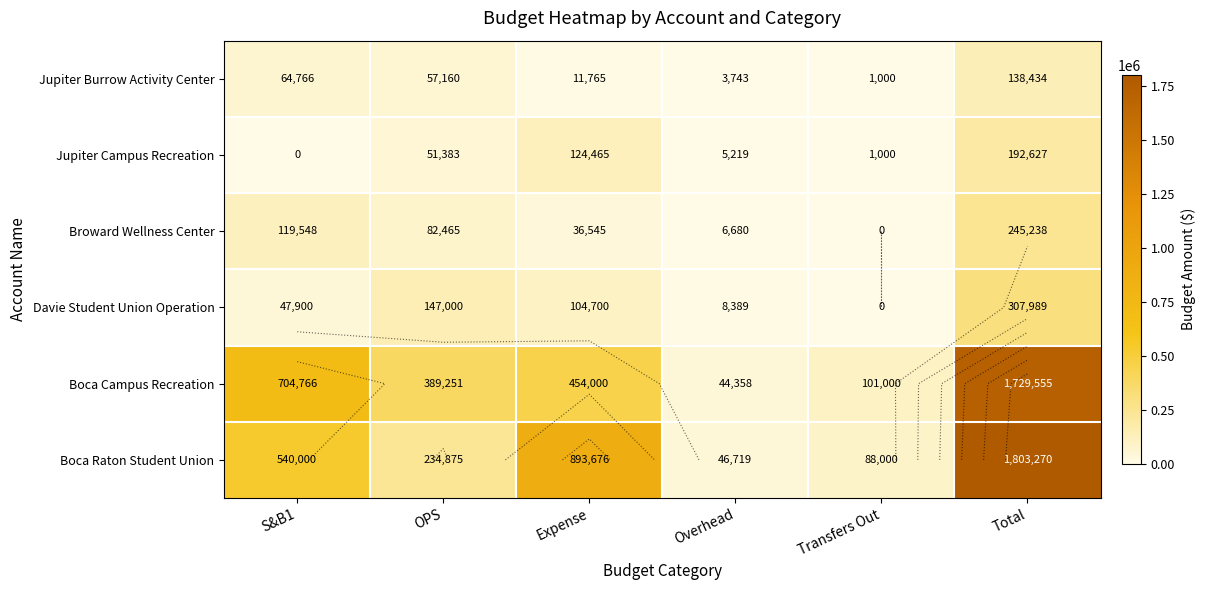

List the labels in order of Boca Raton Student Union value, smallest first.

Overhead, Transfers Out, OPS, S&B1, Expense, Total